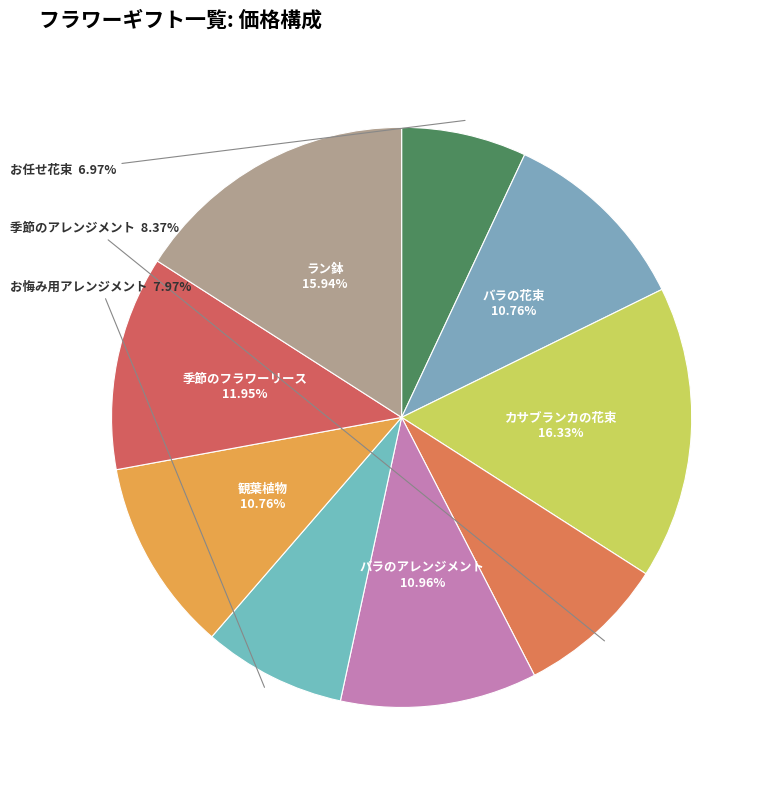

How many slices are in this pie chart?

9